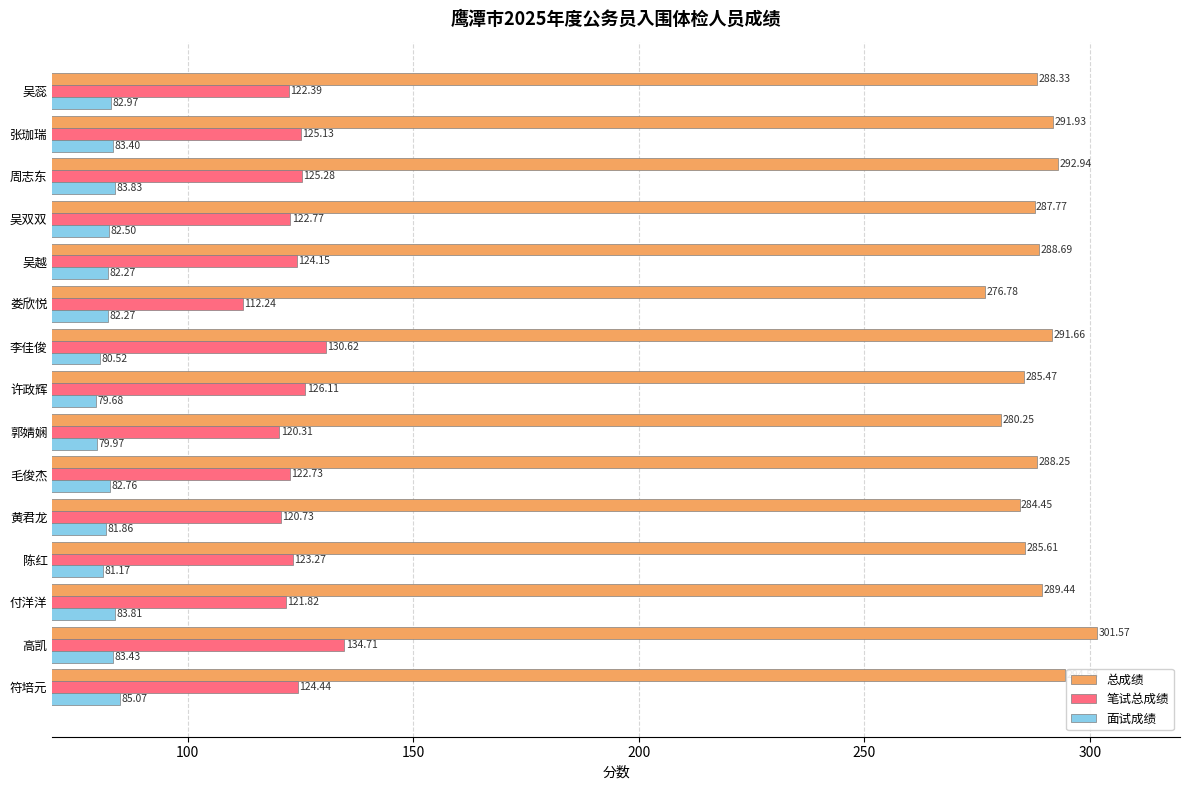

At how many categories does at least one series exceed 199?

15